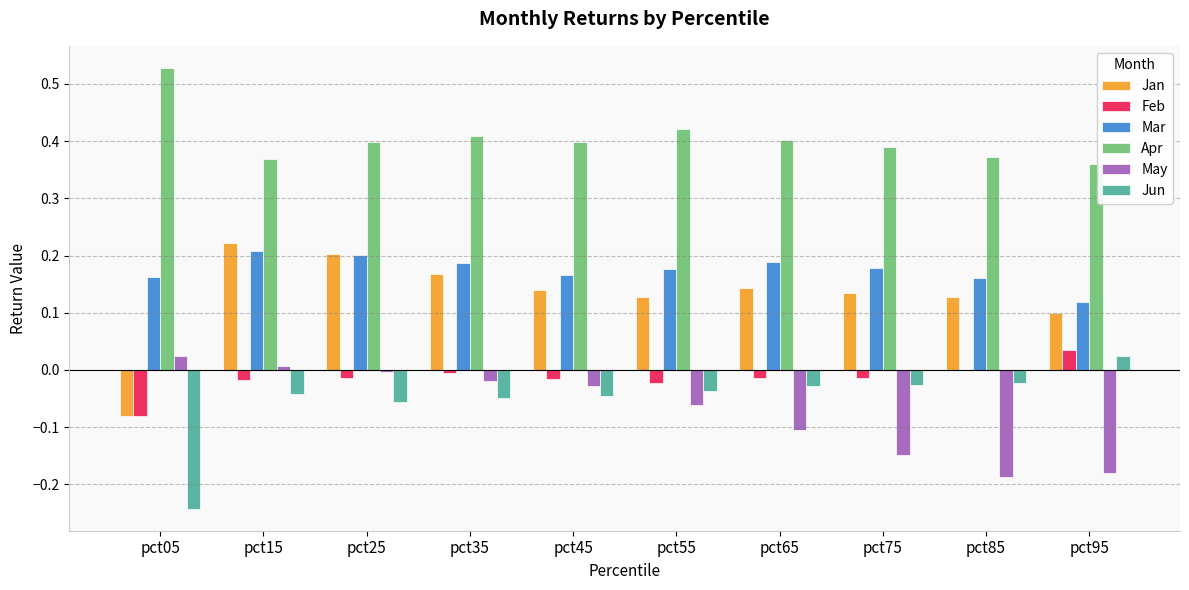

At which category does the chart reach its peak across all series?

pct05